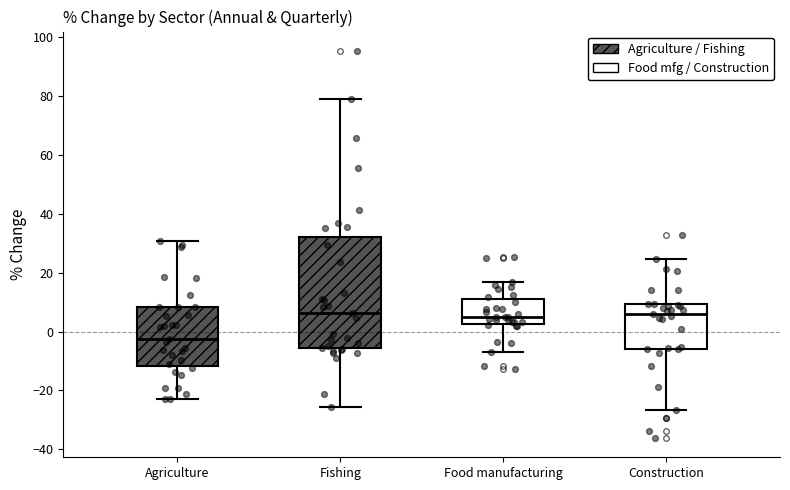

Reading left to right, transcribe this box plot: for each box, give where its median line is, the range the box spans, and where its two whiskers end, as read against the y-axis. The values are not printed on the chart, so give them approximately, as read against the axis.

Agriculture: median -2, box -12 to 8, whiskers -22 to 30
Fishing: median 6, box -6 to 32, whiskers -26 to 78
Food manufacturing: median 4, box 2 to 10, whiskers -6 to 16
Construction: median 6, box -6 to 10, whiskers -26 to 24